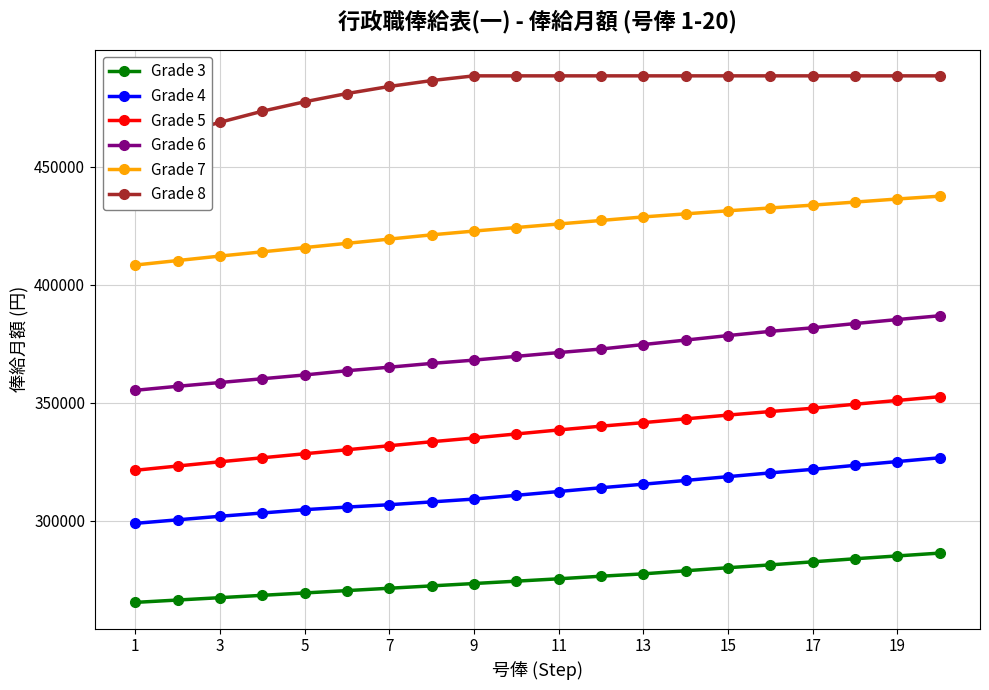

Which series has the widest spread of values?

Grade 6